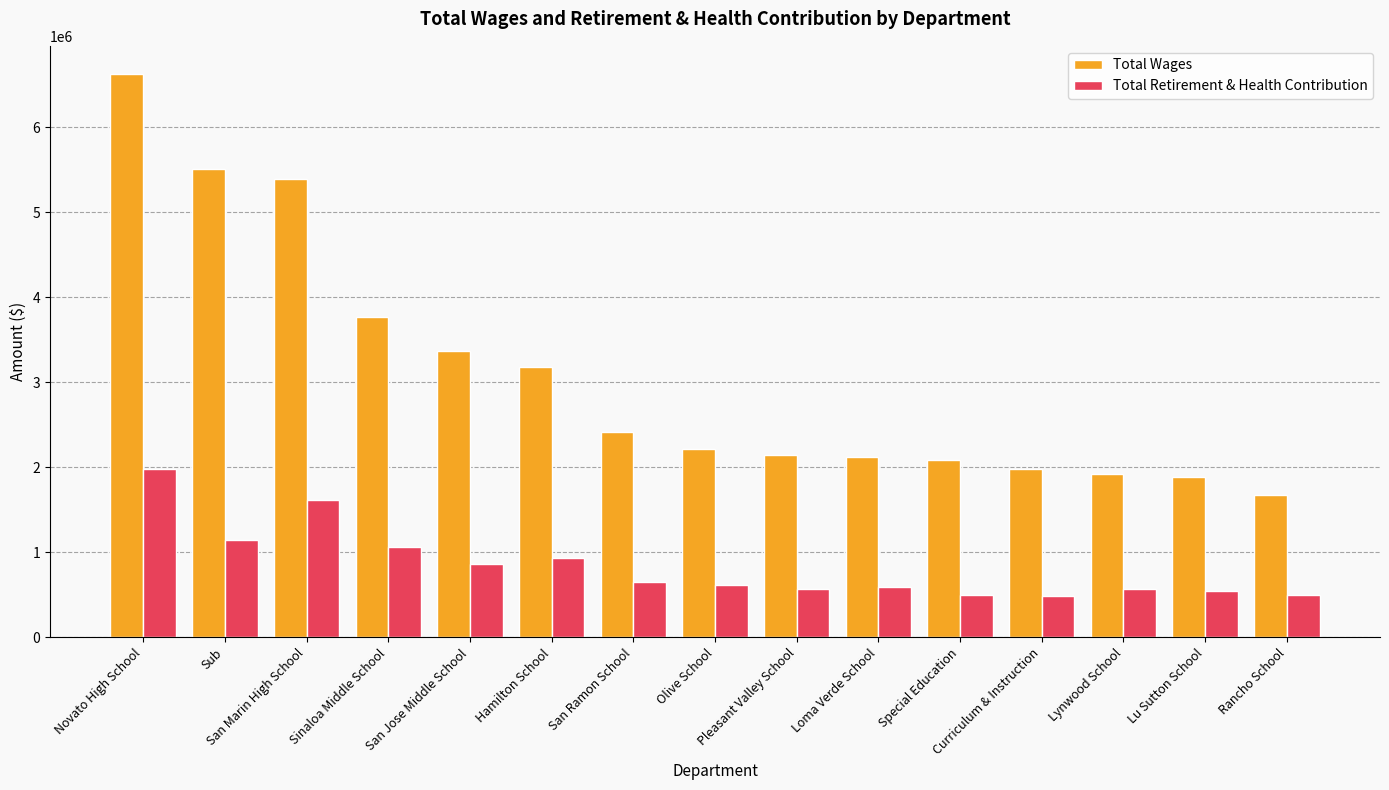

Rank the series by their maximum value, from highest to lowest.

Total Wages, Total Retirement & Health Contribution